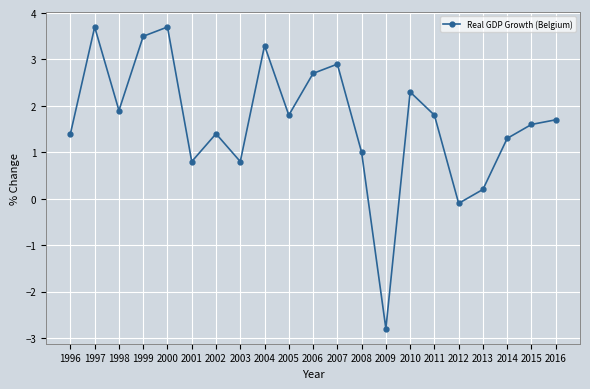

What is the average value?

1.7